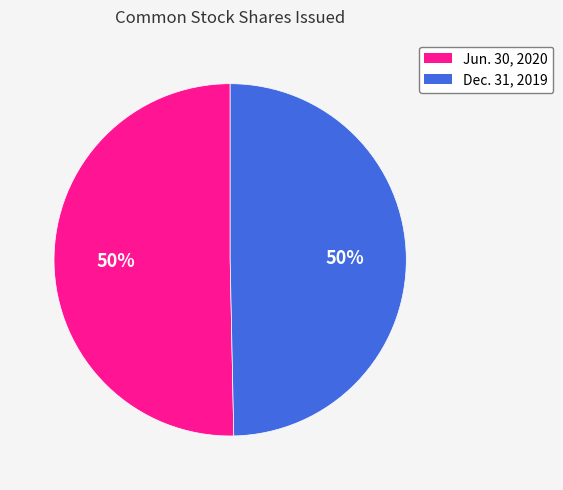

The Jun. 30, 2020 slice represents 58% of the pie. True or false?

False